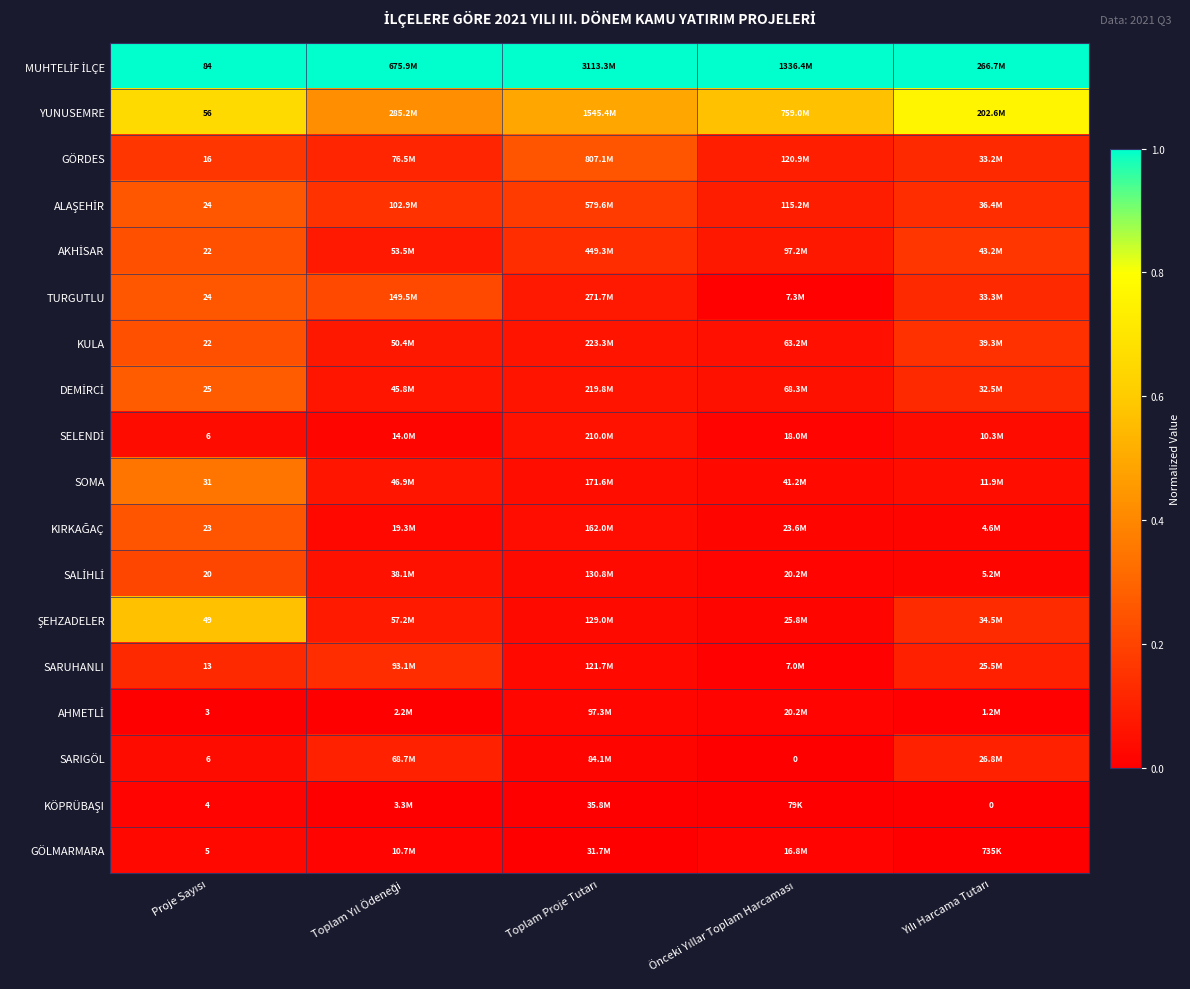

The value of SALİHLİ at Toplam Yıl Ödeneği is 0.1. True or false?

True